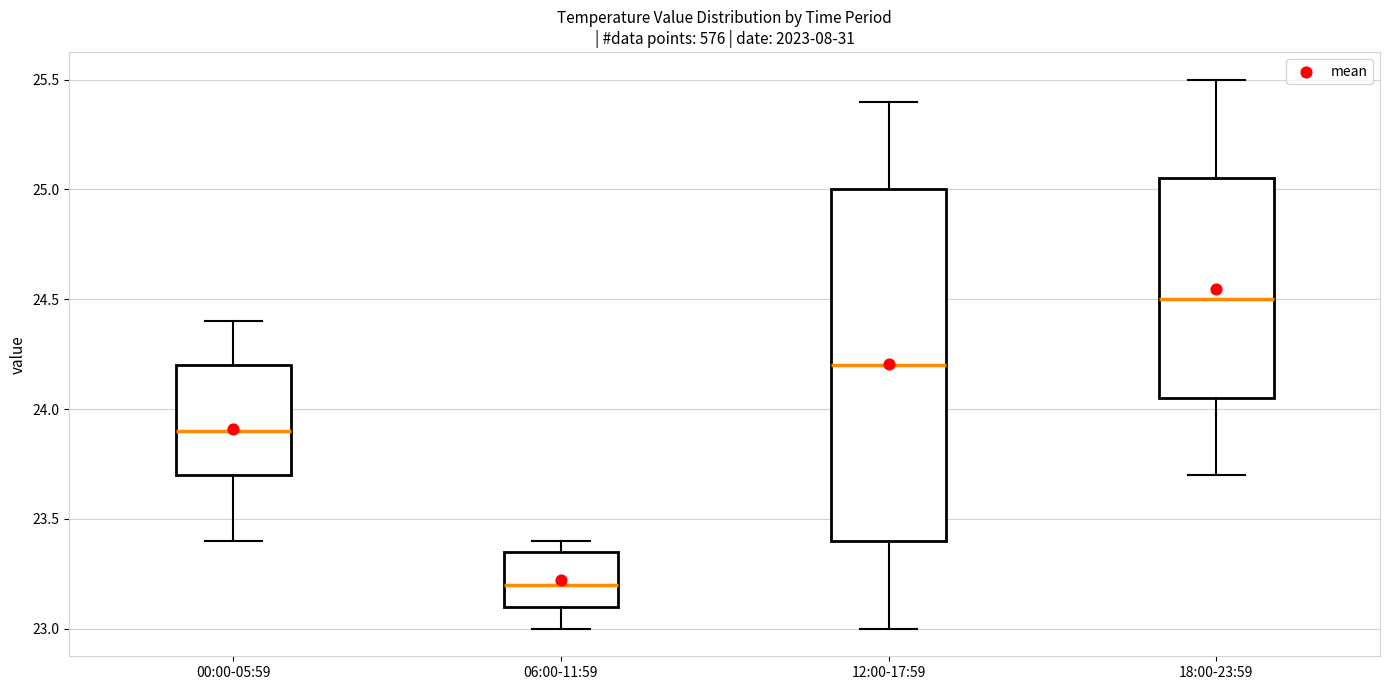

Comparing the boxes themselves (not the whiskers), which one is the tallest?

12:00-17:59